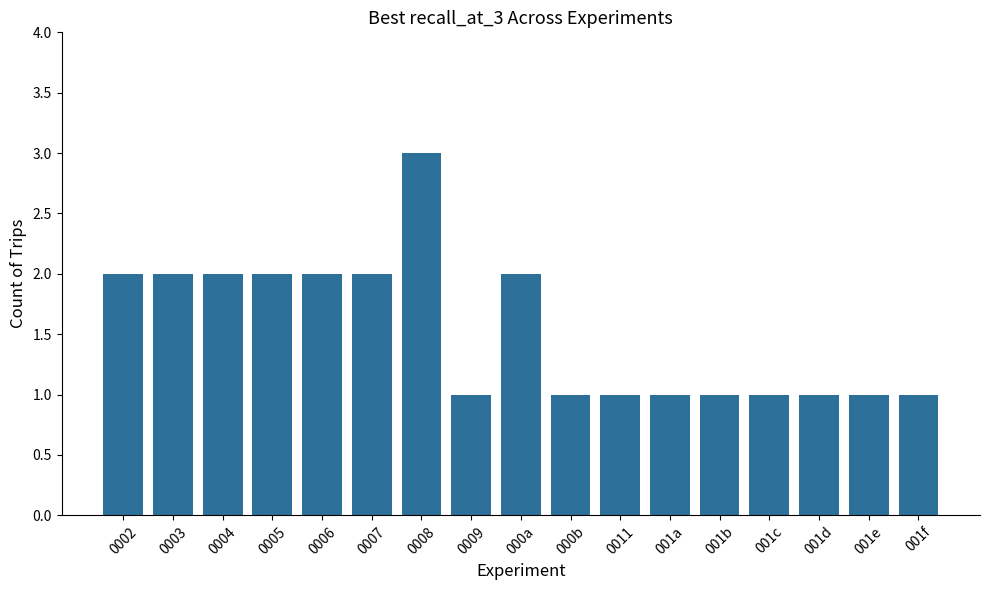

Is it true that the value at 001e is 0?

False